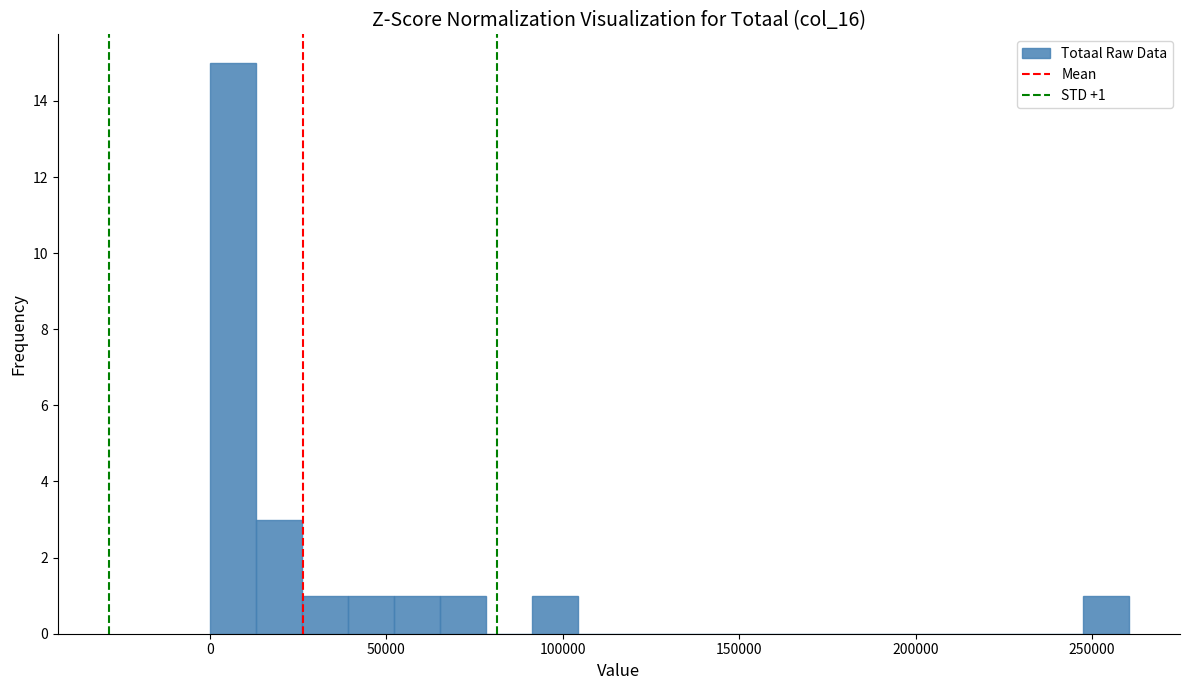

Around what value on the x-axis is the tallest bar? Give the approximate position of its centre, as read against the axis.

5000